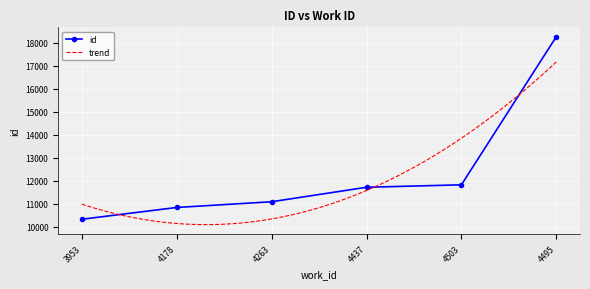

True or false: the data shows 21287 at 4503.

False